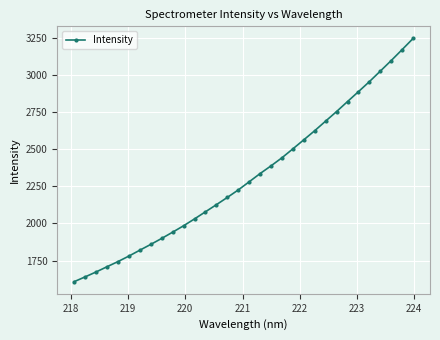

What is the average value?

2316.1